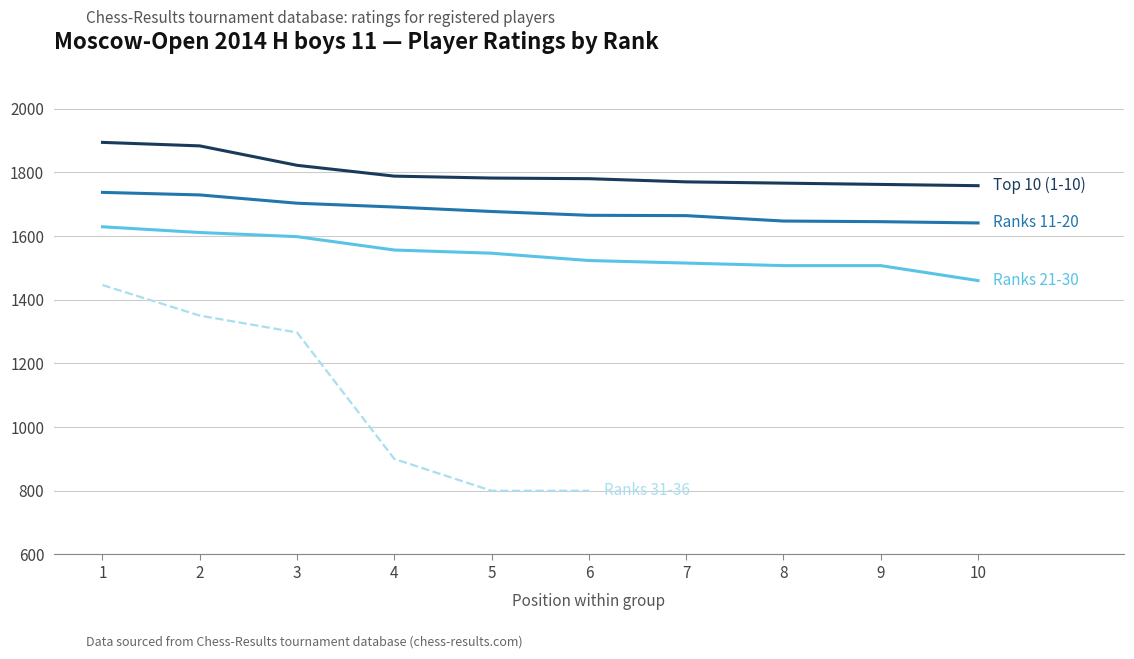

At which label does Top 10 (1-10) first exceed 1782?

1